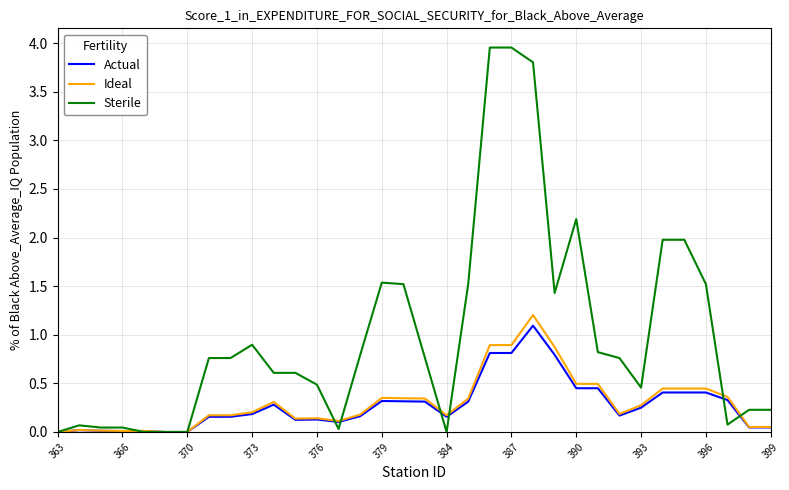

What is the maximum value for Actual?

1.1